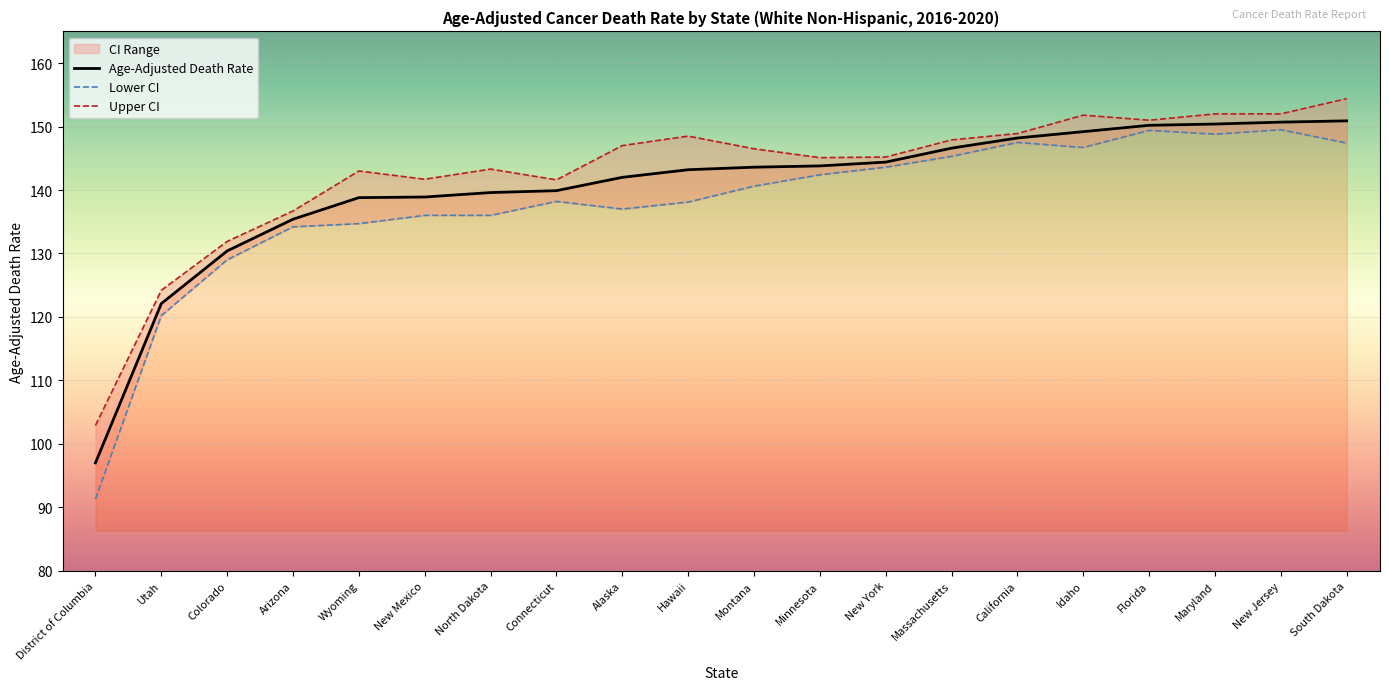

True or false: Age-Adjusted Death Rate has a value of 53.1 at Arizona.

False